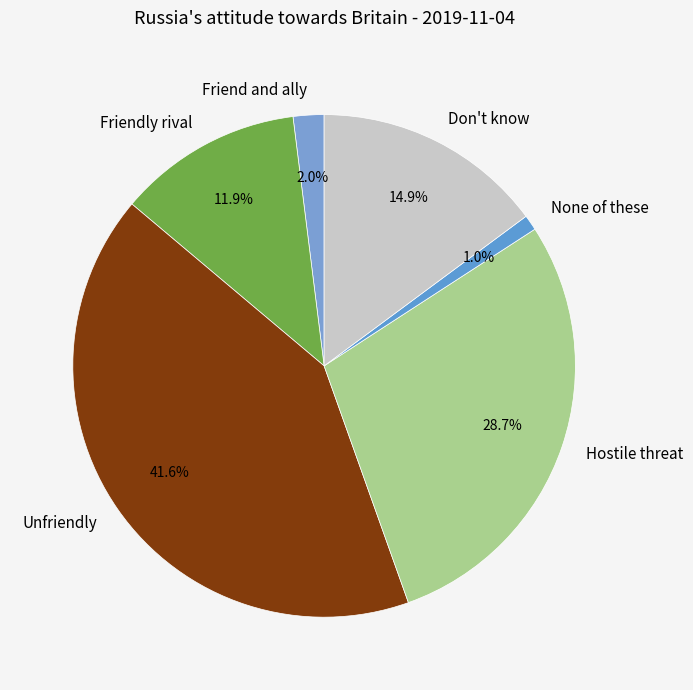

To the nearest percent, what is the combined percentage of None of these and Unfriendly?

43%